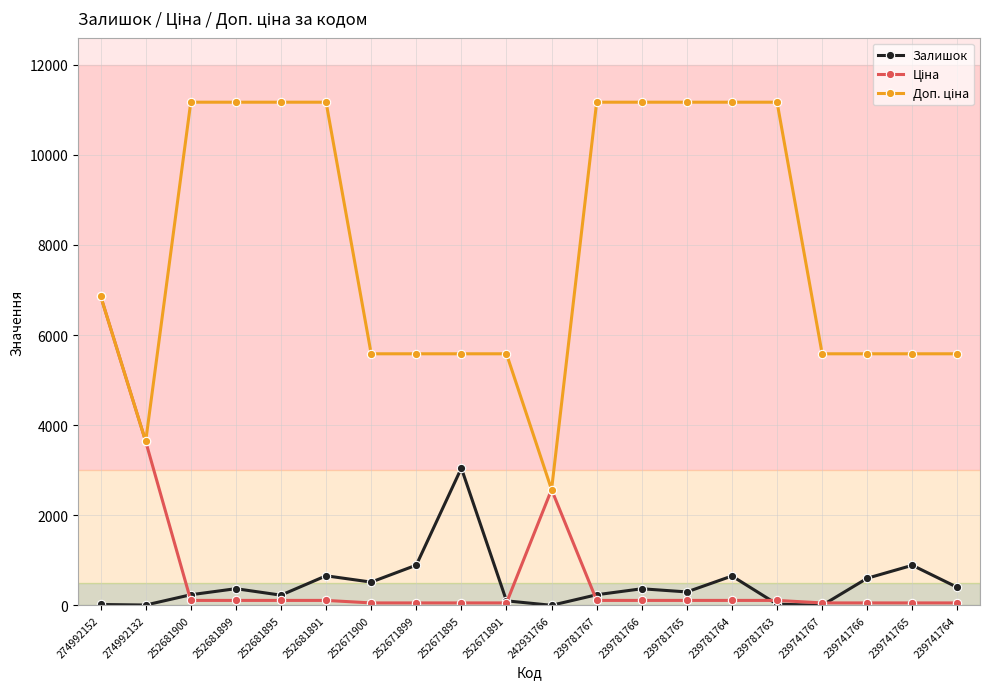

Is it true that Залишок equals 891.0 at 239741765?

True